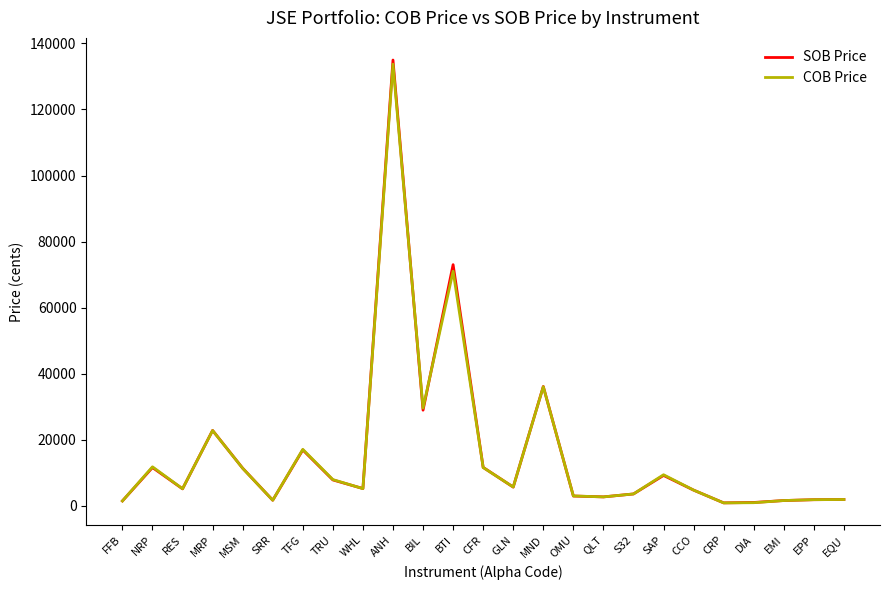

The COB Price series shows 2032 at TRU. True or false?

False